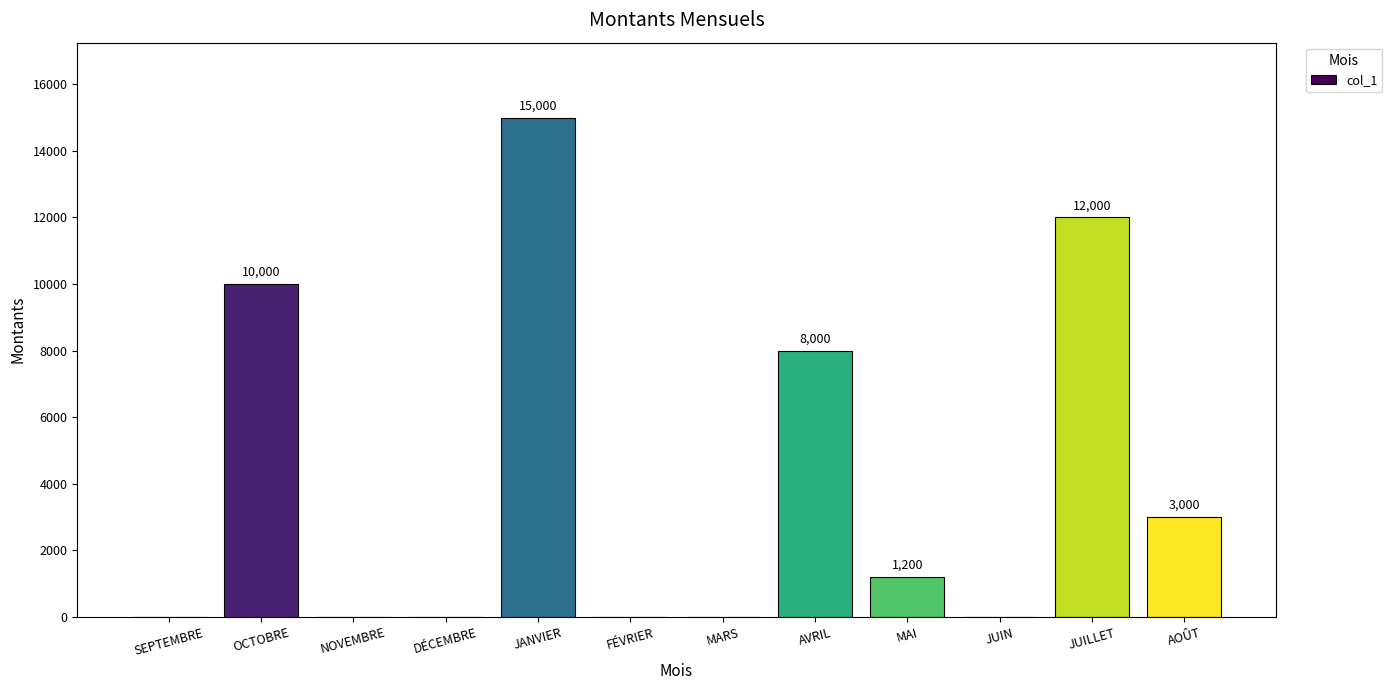

The chart shows a value of 3000 at AOÛT. True or false?

True